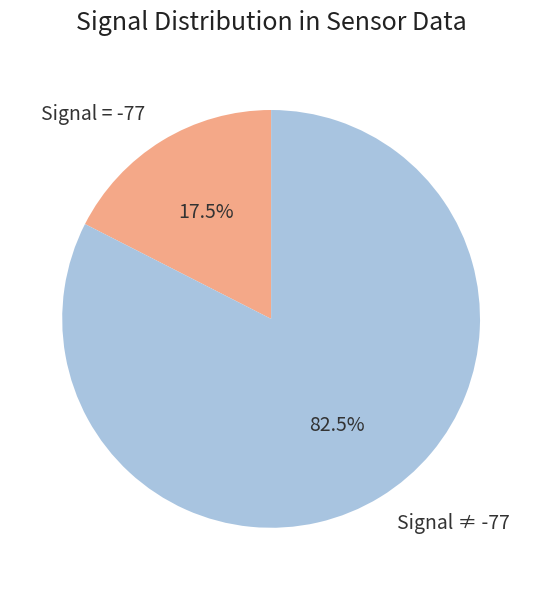

Does any single category account for the majority?

Yes